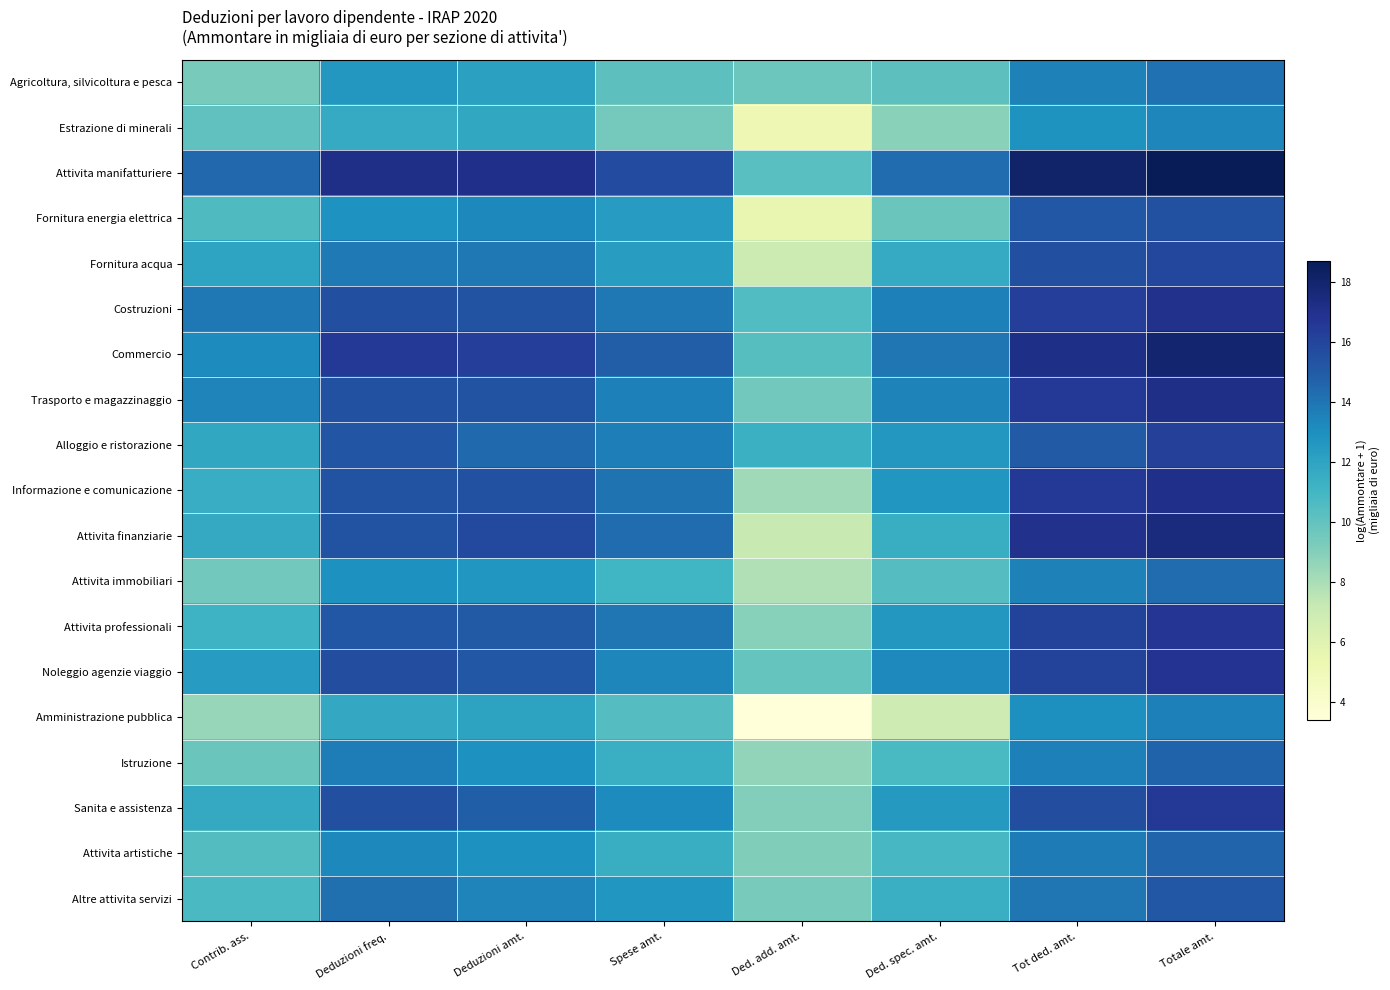

Between Totale amt. and Deduzioni amt., which is larger?

Totale amt.